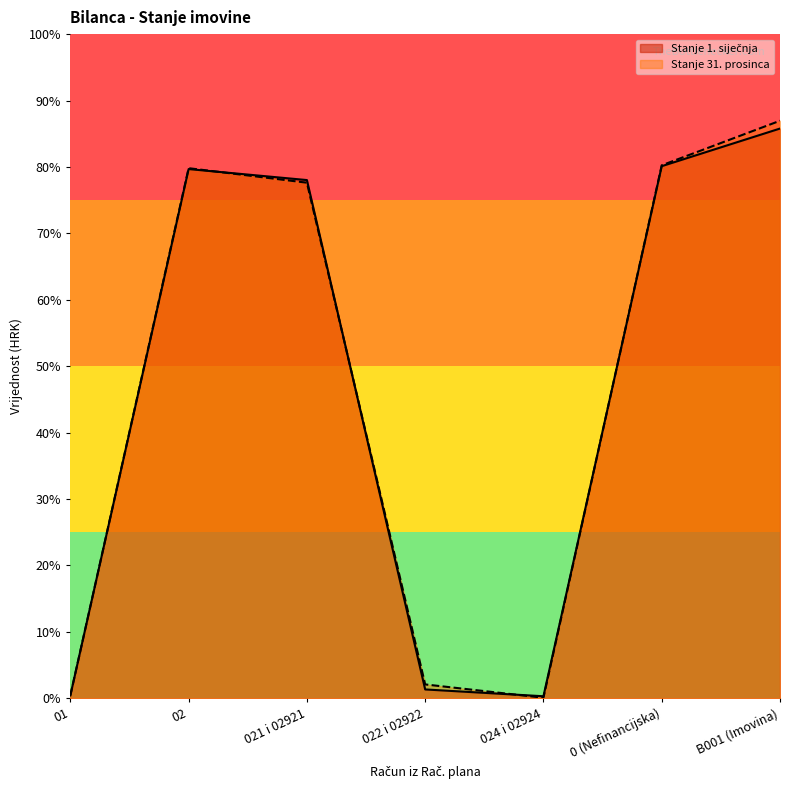

Reading right to left, extract all data points from this chart.

Stanje 1. siječnja: B001 (Imovina)=2675298.9	0 (Nefinancijska)=2498616.8	024 i 02924=9803.3	022 i 02922=41825.3	021 i 02921=2433414.2	02=2485042.8	01=13574.0
Stanje 31. prosinca: B001 (Imovina)=2711914.2	0 (Nefinancijska)=2502774.3	024 i 02924=2785.7	022 i 02922=65409.8	021 i 02921=2421004.8	02=2489200.4	01=13574.0